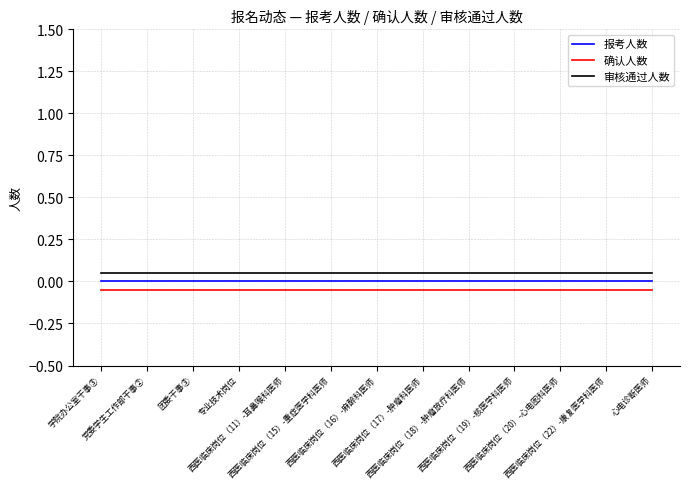

At which category is the sum across all series the highest?

学院办公室干事③